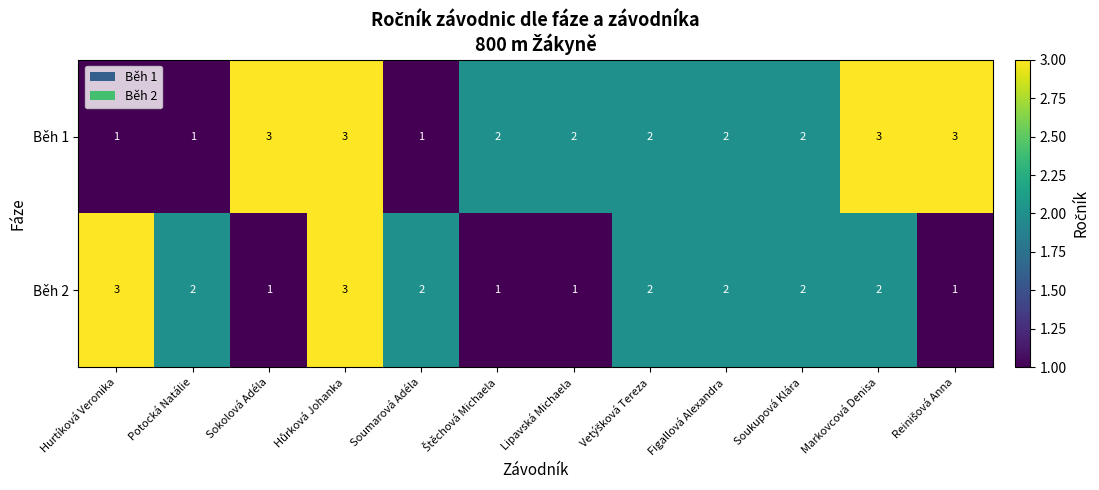

Is it true that Běh 1 equals 3 at Soukupová Klára?

False